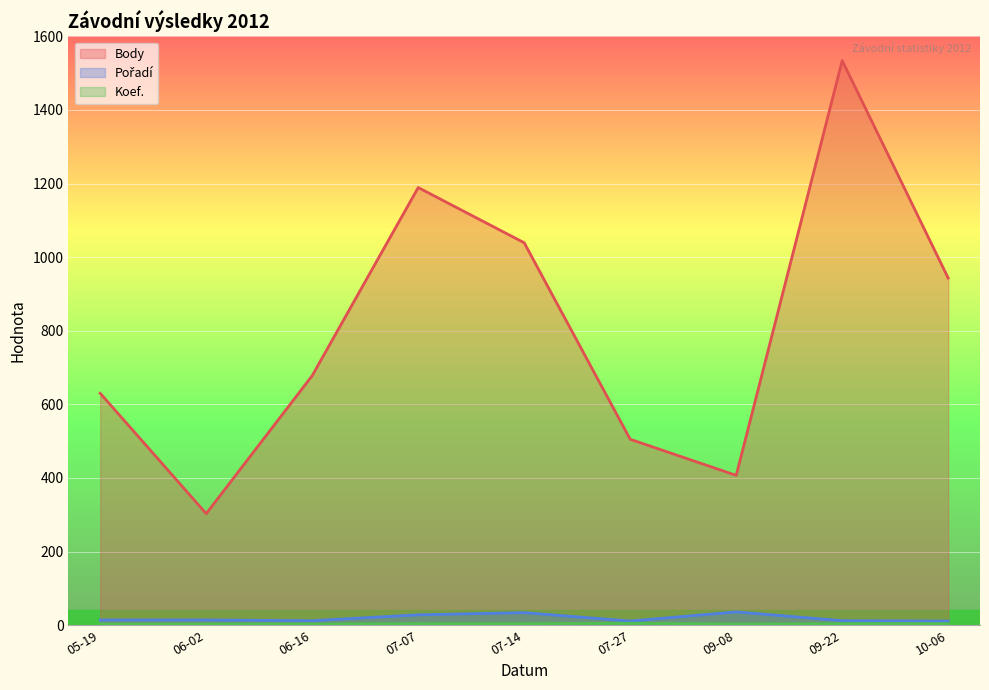

Which category has the lowest value in the Body series?

06-02